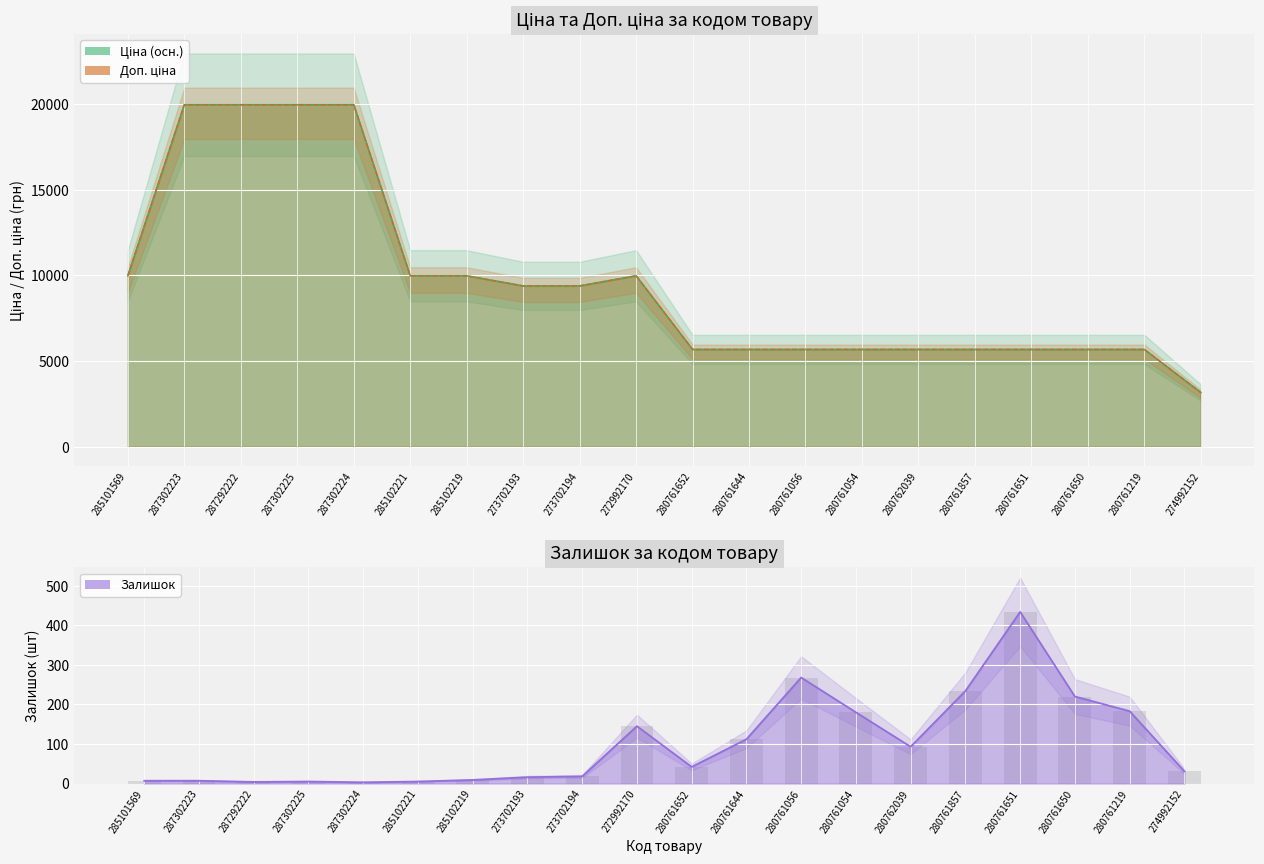

True or false: Доп. ціна has a value of 5673.8 at 280762039.

True